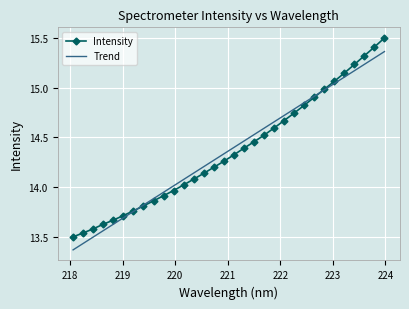

Rank the series by their maximum value, from lowest to highest.

Trend, Intensity